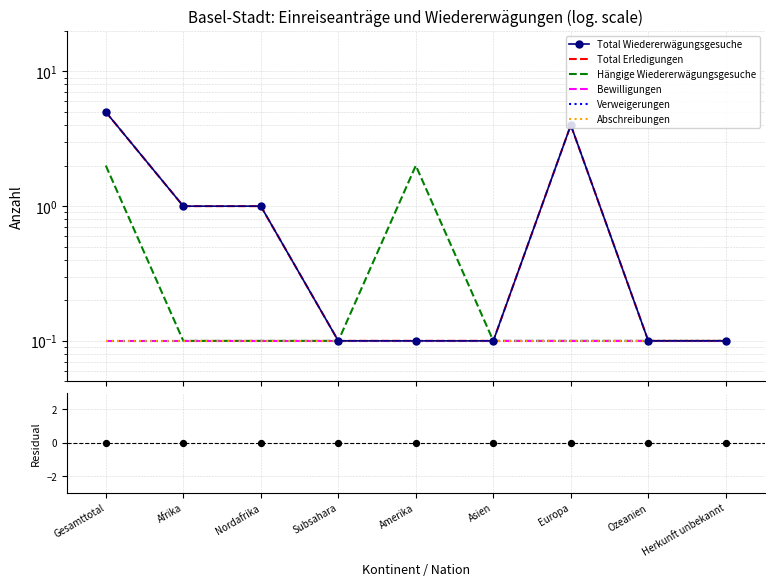

At which category is the sum across all series the highest?

Gesamttotal